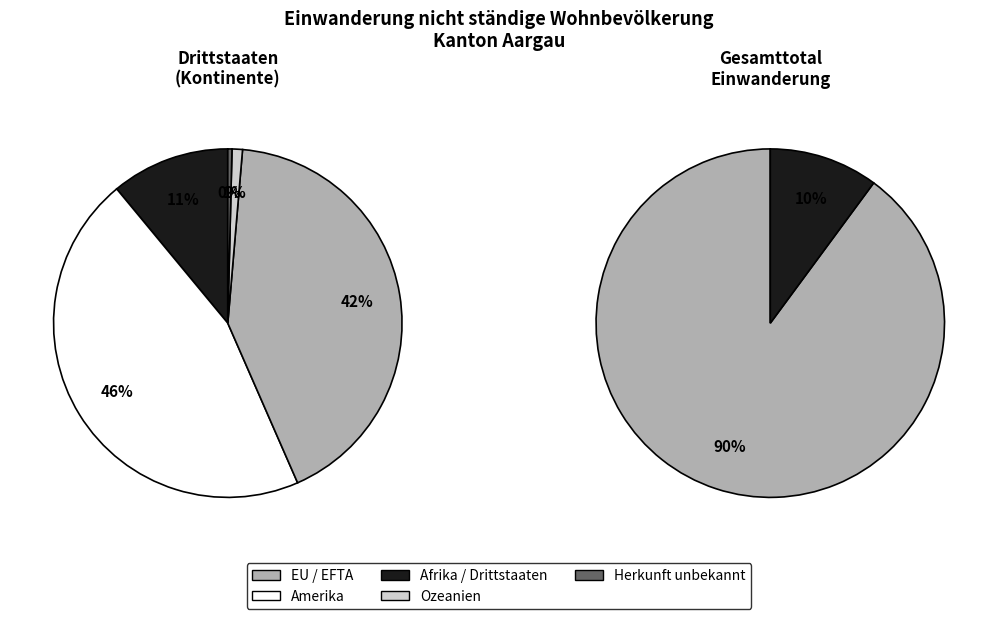

How many segments does this pie chart have?

6